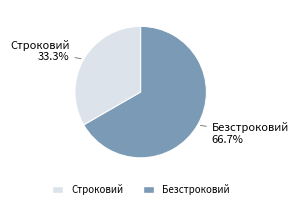

Rank the categories by value from highest to lowest.

Безстроковий, Строковий